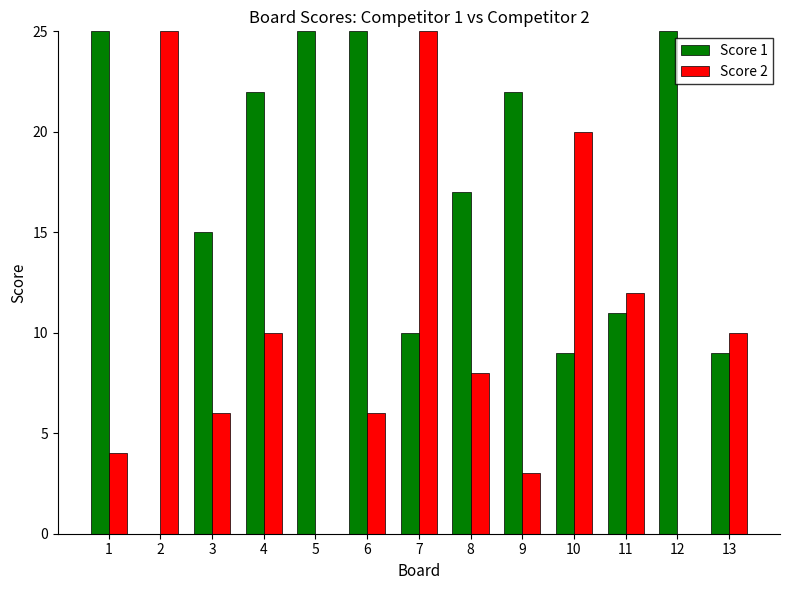

True or false: Score 2 has a value of 20 at 10.

True